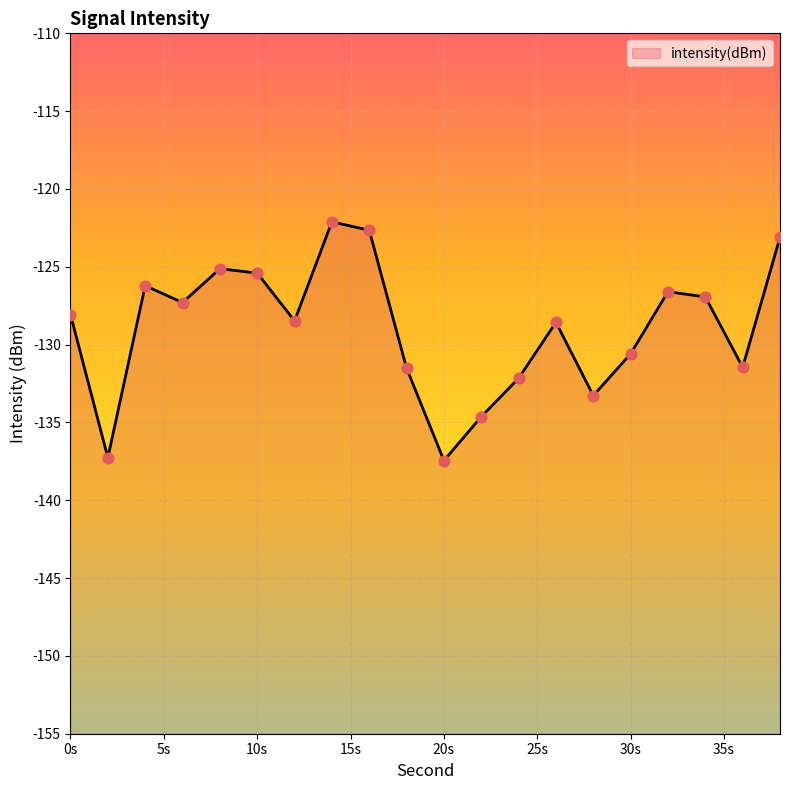

What is the change in value from 6 to 36?

-4.2